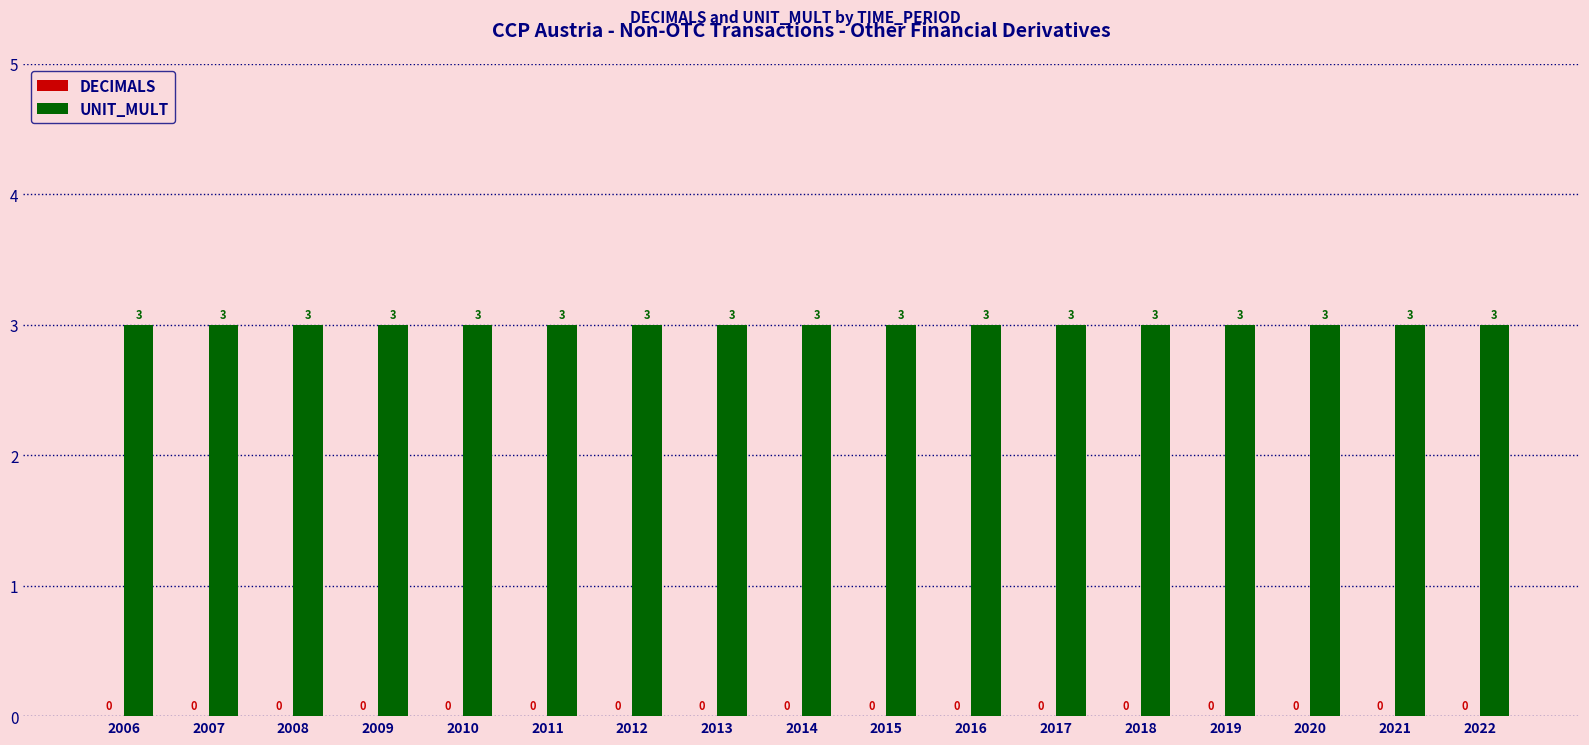

Reading left to right, what are all the values shown in this chart?

DECIMALS: 0	0	0	0	0	0	0	0	0	0	0	0	0	0	0	0	0
UNIT_MULT: 3	3	3	3	3	3	3	3	3	3	3	3	3	3	3	3	3